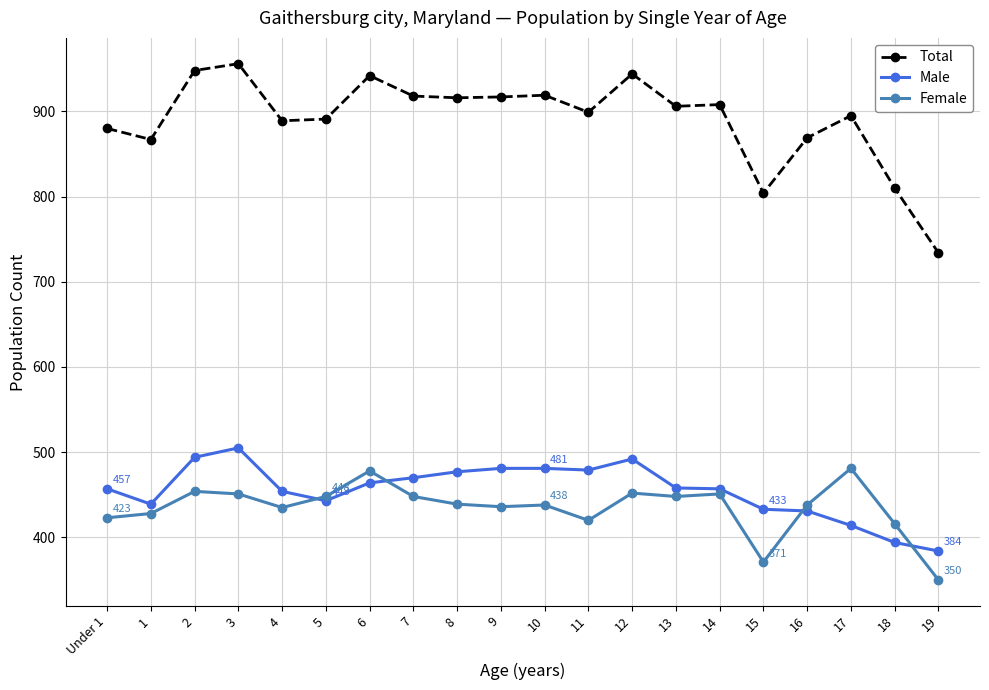

Is it true that Total equals 436 at 17?

False